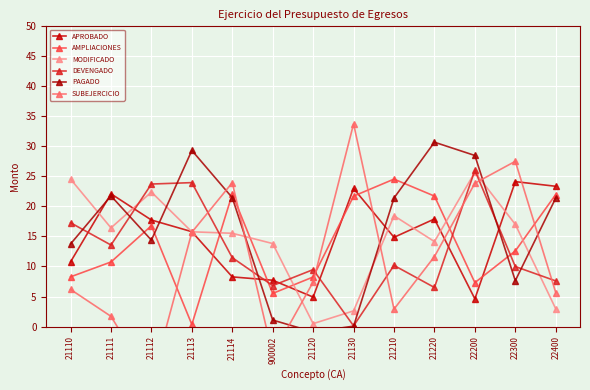

Which series ends up on top after the final intersection of SUBEJERCICIO and PAGADO?

PAGADO